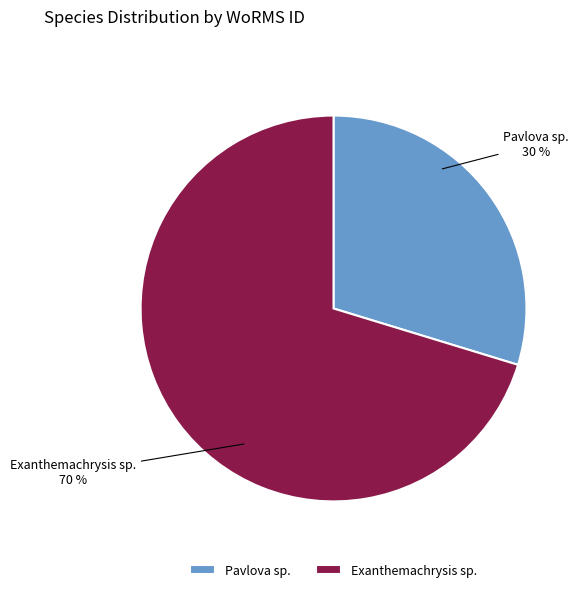

To the nearest percent, what is the average slice percentage?

50%